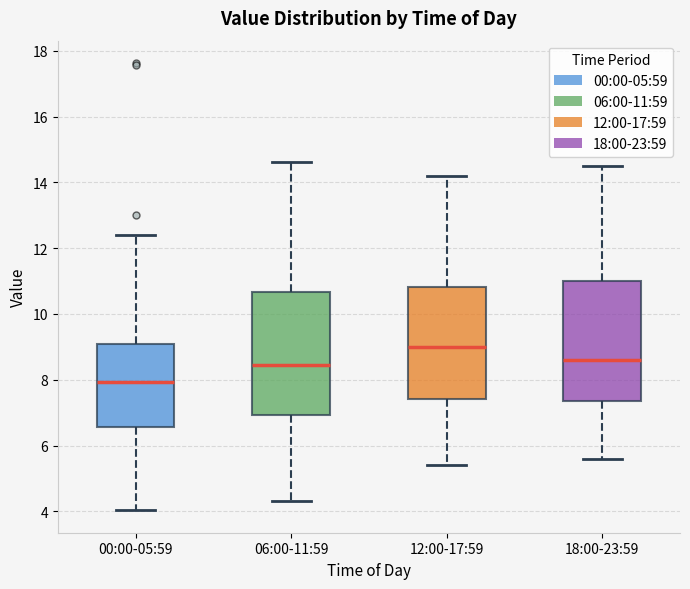

Which box's median line is the lowest?

00:00-05:59